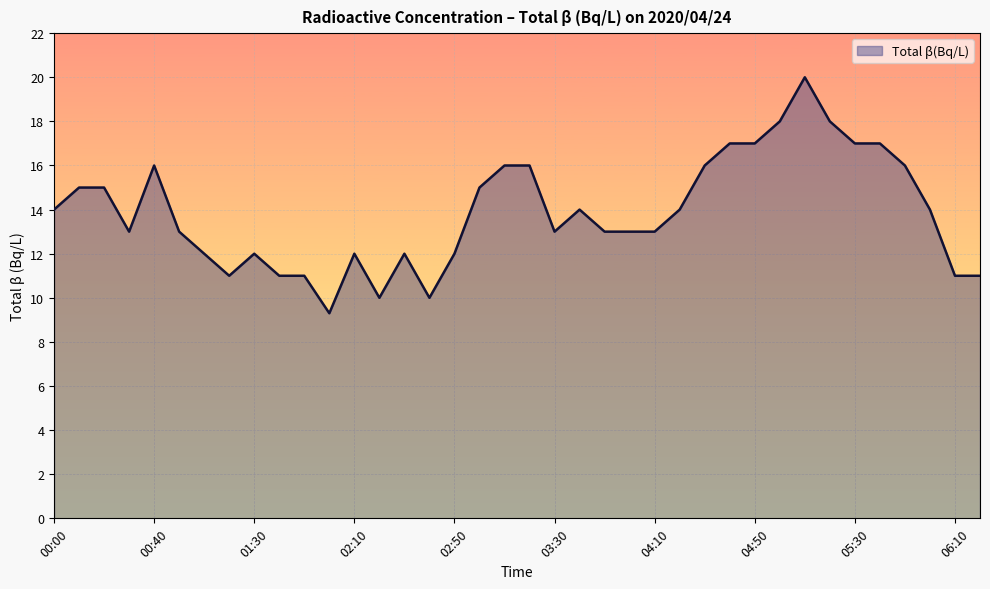

What is the smallest value displayed?

9.3